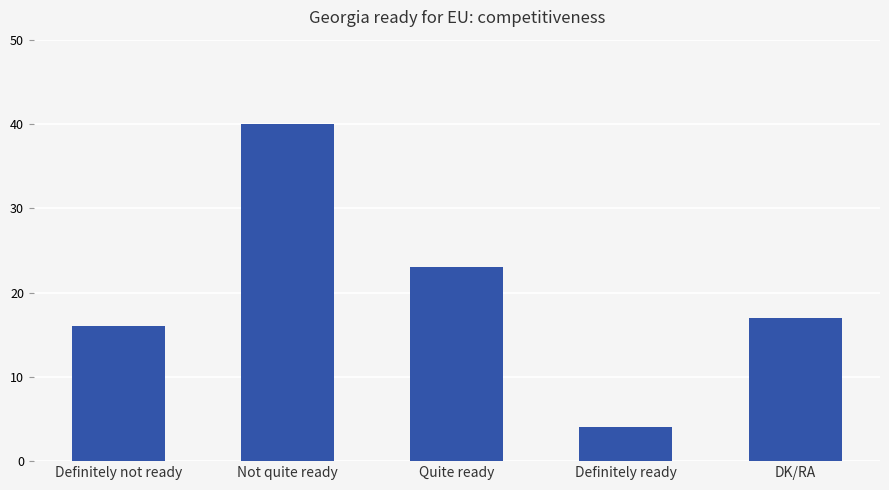

True or false: the data shows 40 at Not quite ready.

True